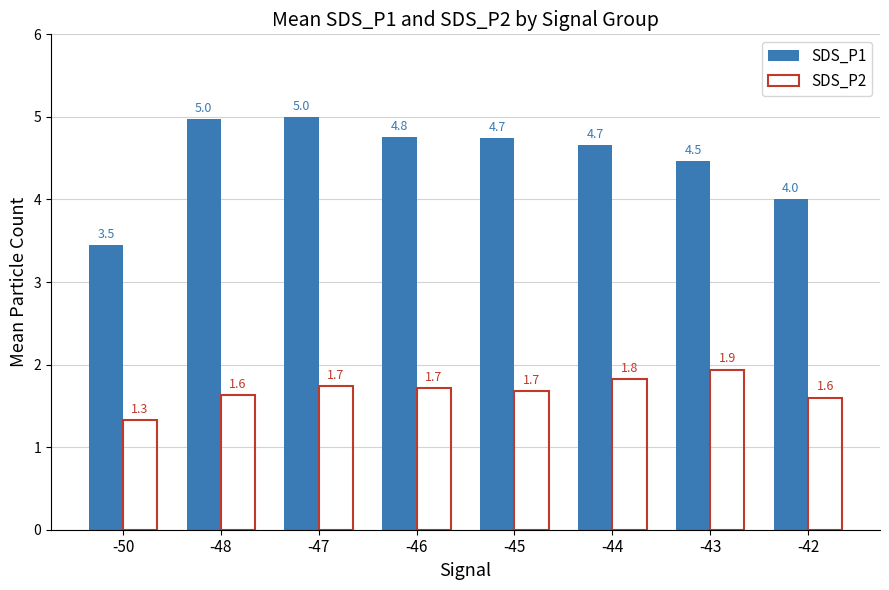

What is the difference between the highest and lowest values at -47?

3.3